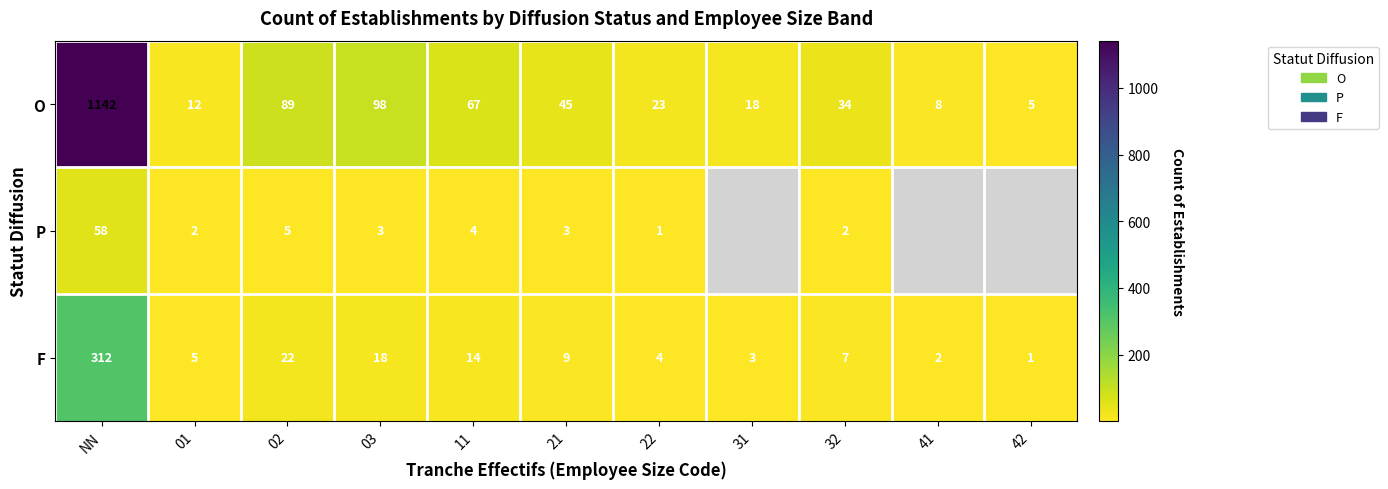

Rank the series at 02 from lowest to highest value.

P, F, O